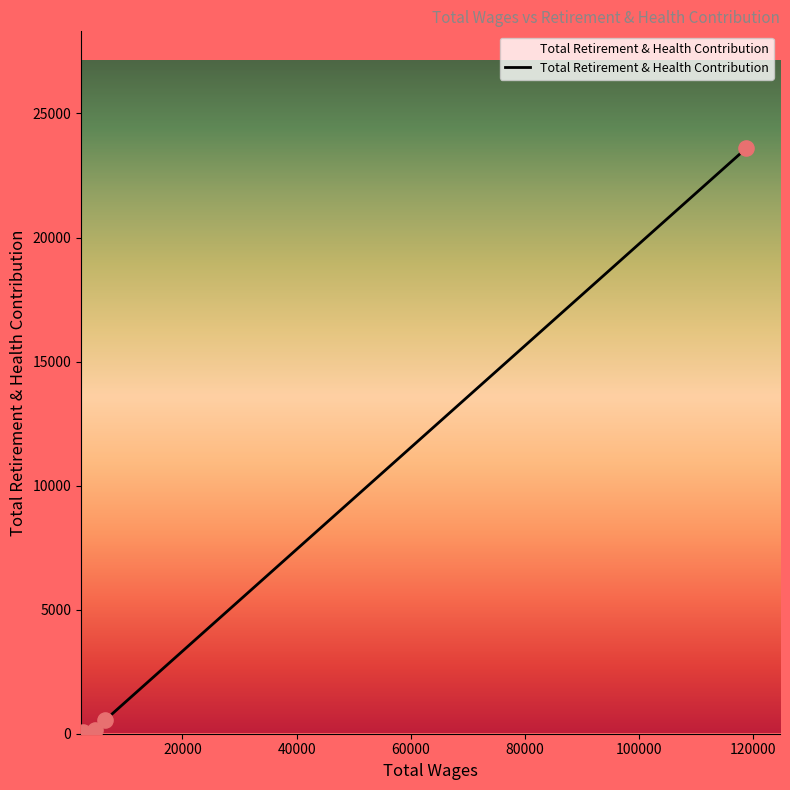

What is the maximum value shown in the chart?

23593